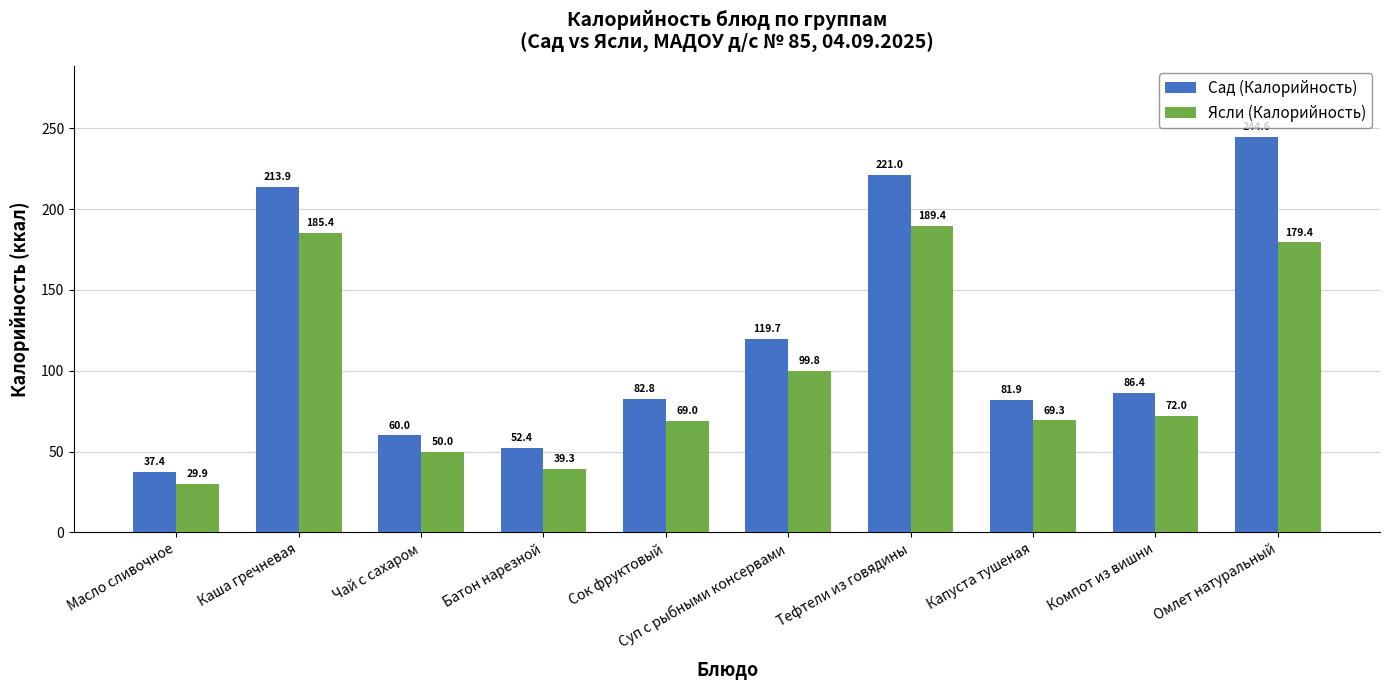

At which category does the chart reach its minimum across all series?

Масло сливочное